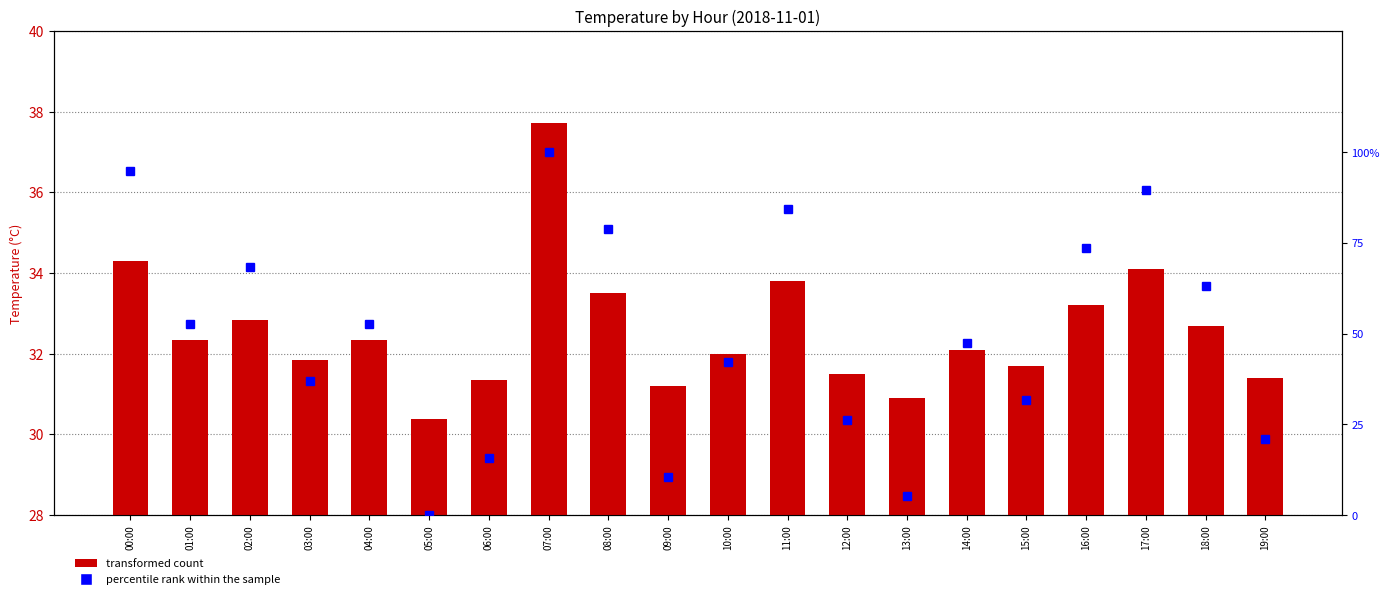

What is the sum of the transformed count values at 12:00 and 09:00?

62.7